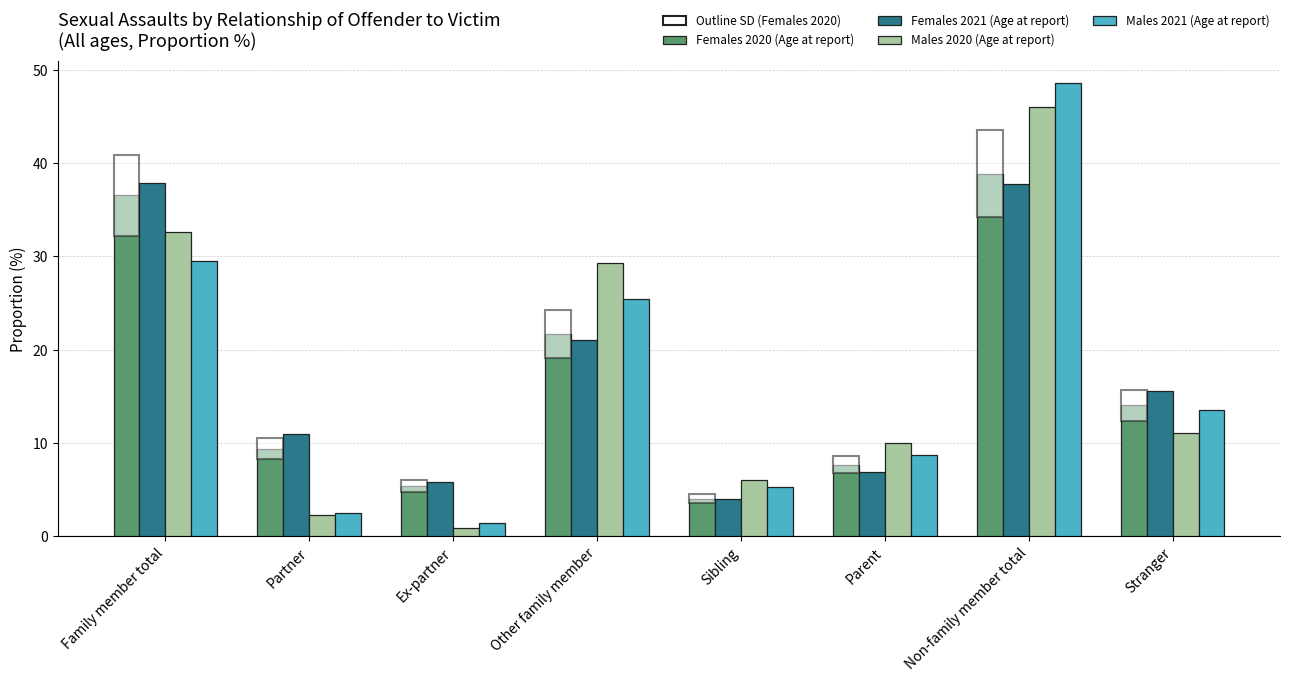

At which label does Males 2021 (Age at report) first exceed 13?

Family member total